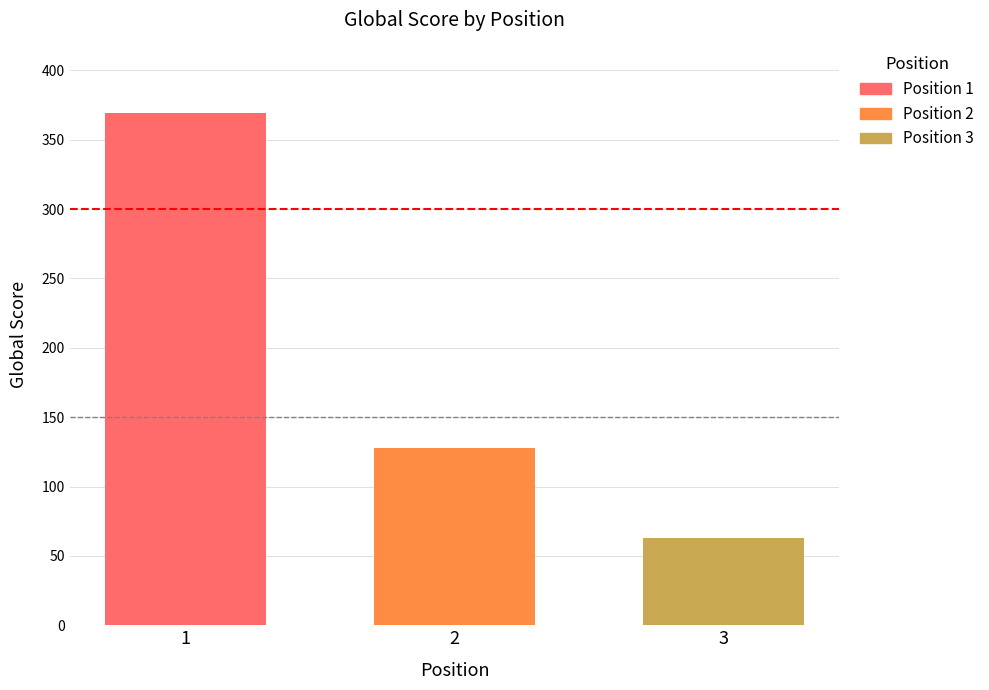

List the series in order of their peak value, lowest first.

Position 3, Position 2, Position 1